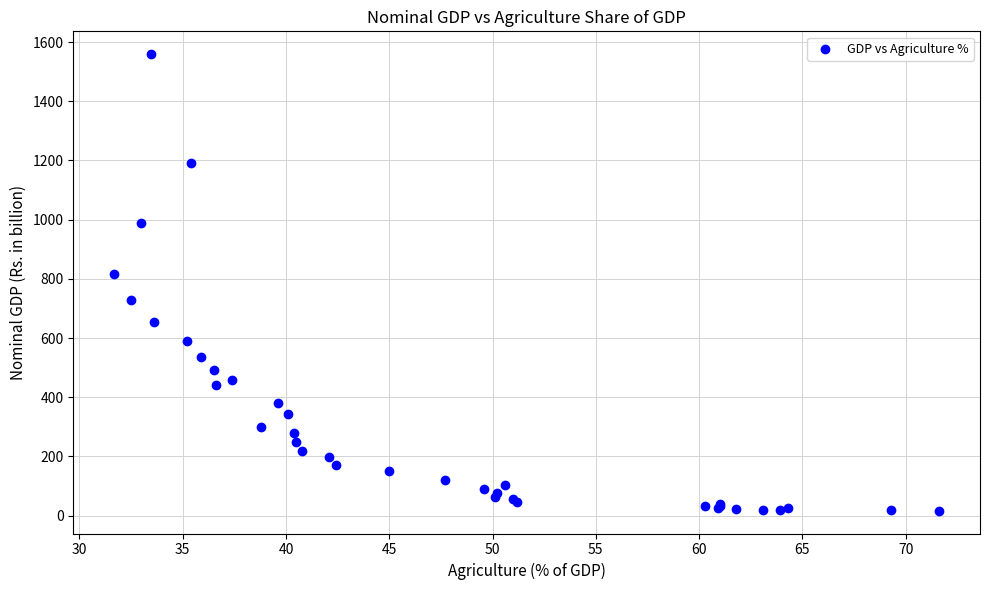

What Y value in the scatter plot is closest to 787?

815.7